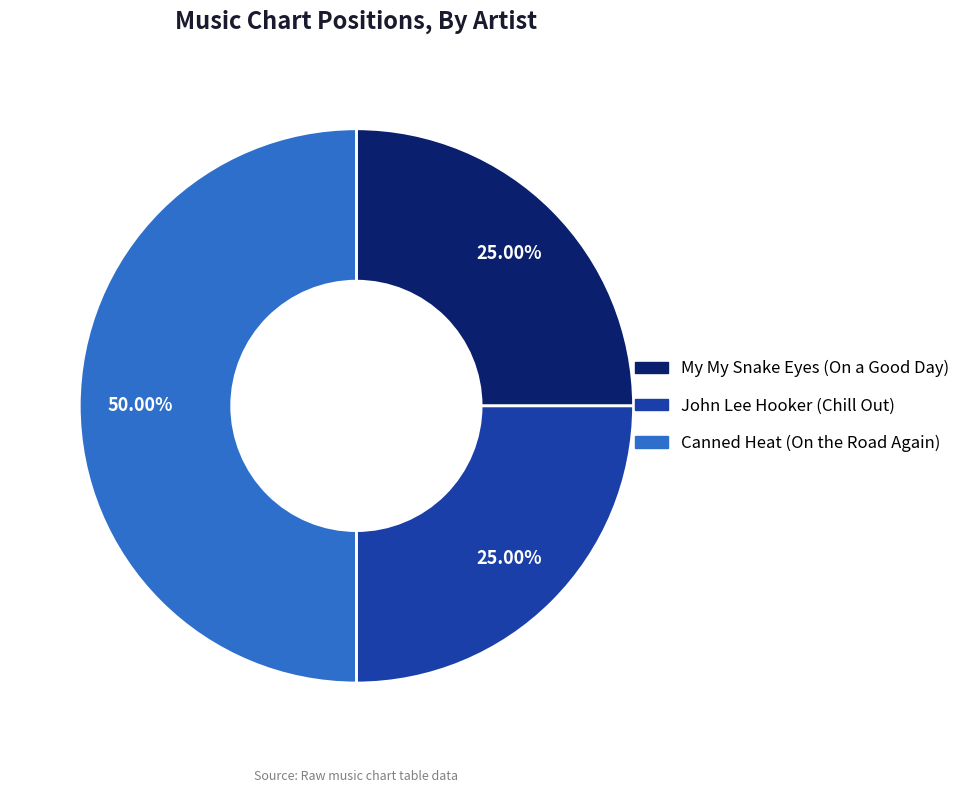

How many slices are in this pie chart?

3